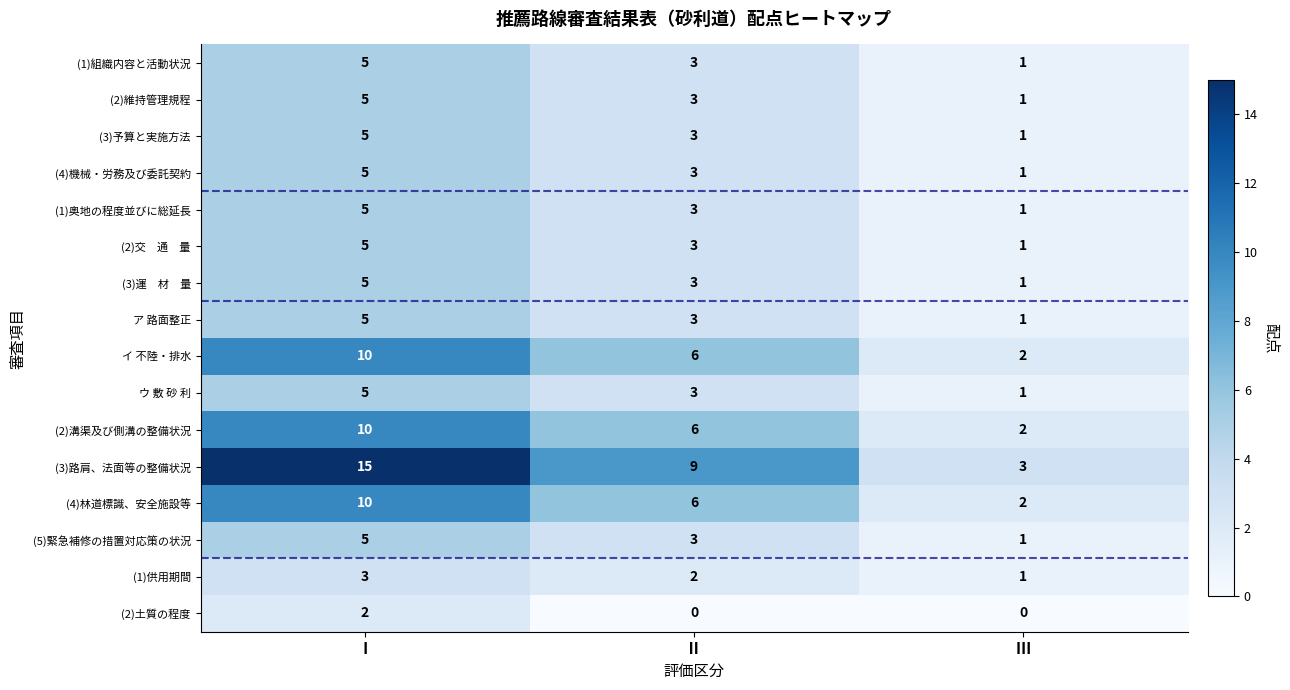

At which label does (2)維持管理規程 first exceed 3?

Ⅰ